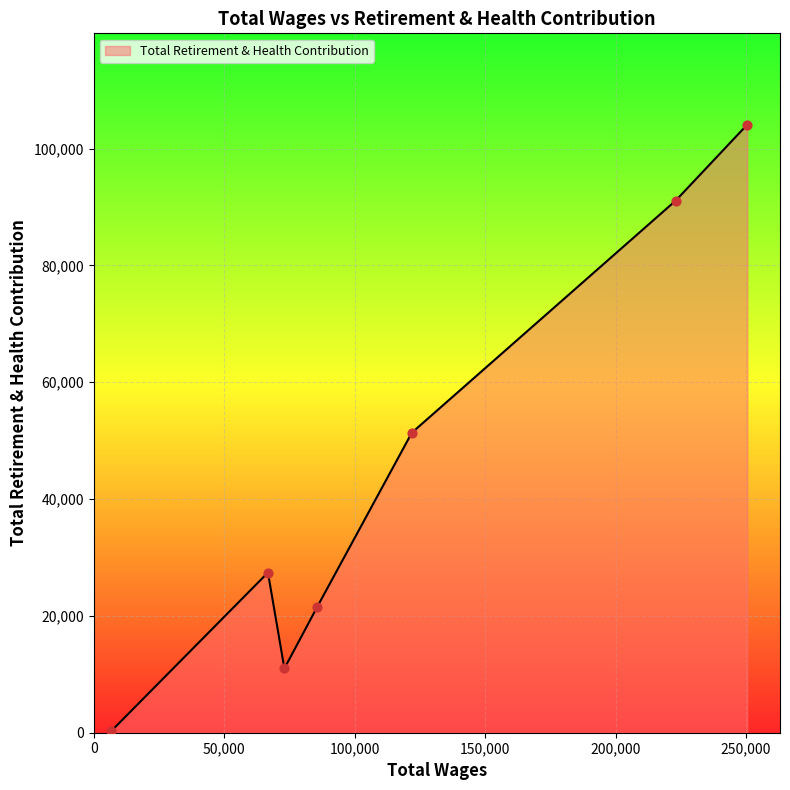

What is the average value?

43830